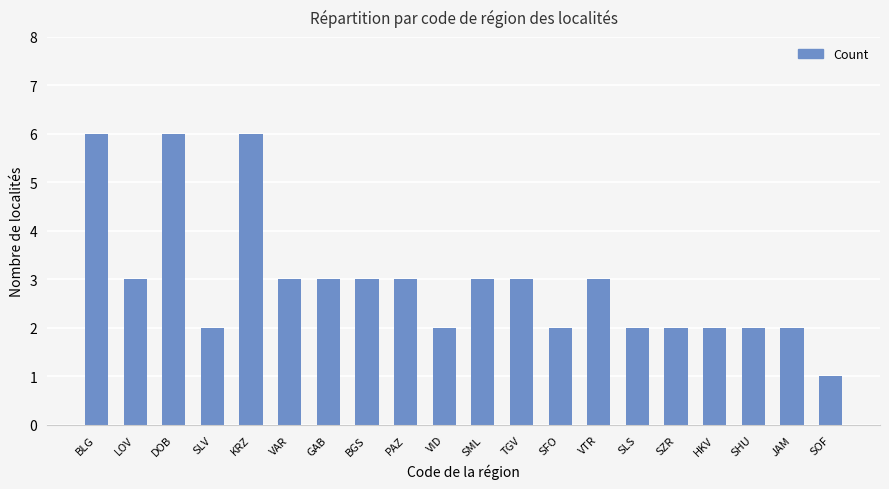

Reading right to left, list all the values displayed in this chart.

1	2	2	2	2	2	3	2	3	3	2	3	3	3	3	6	2	6	3	6